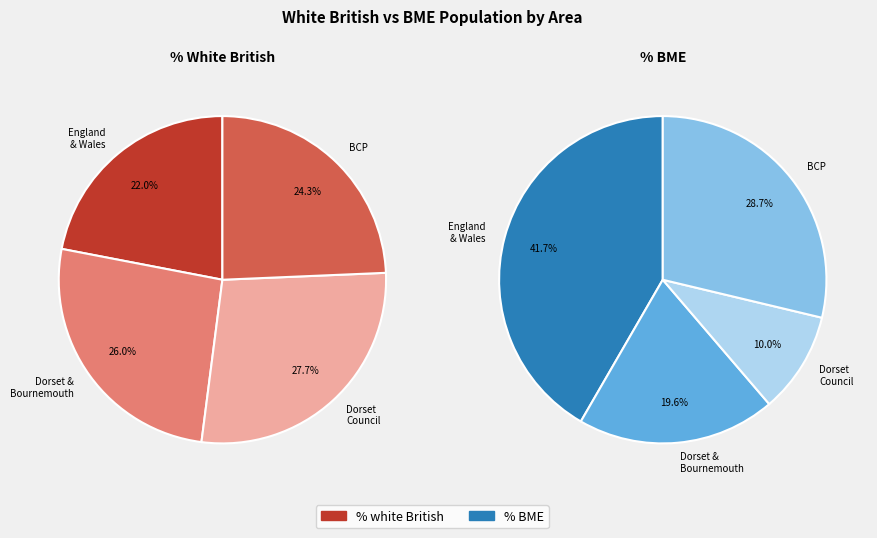

Count the number of slices in the pie.

4